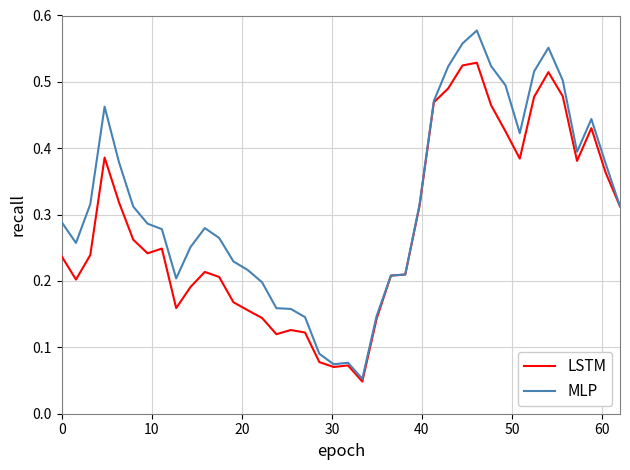

Which series has the widest spread of values?

MLP